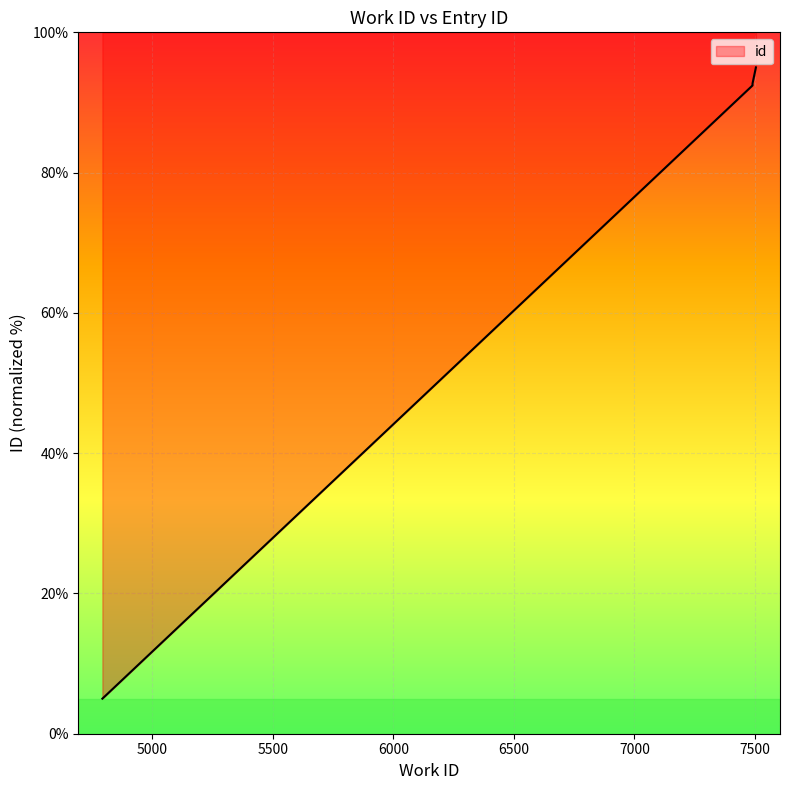

At which category does the chart reach its peak across all series?

7504